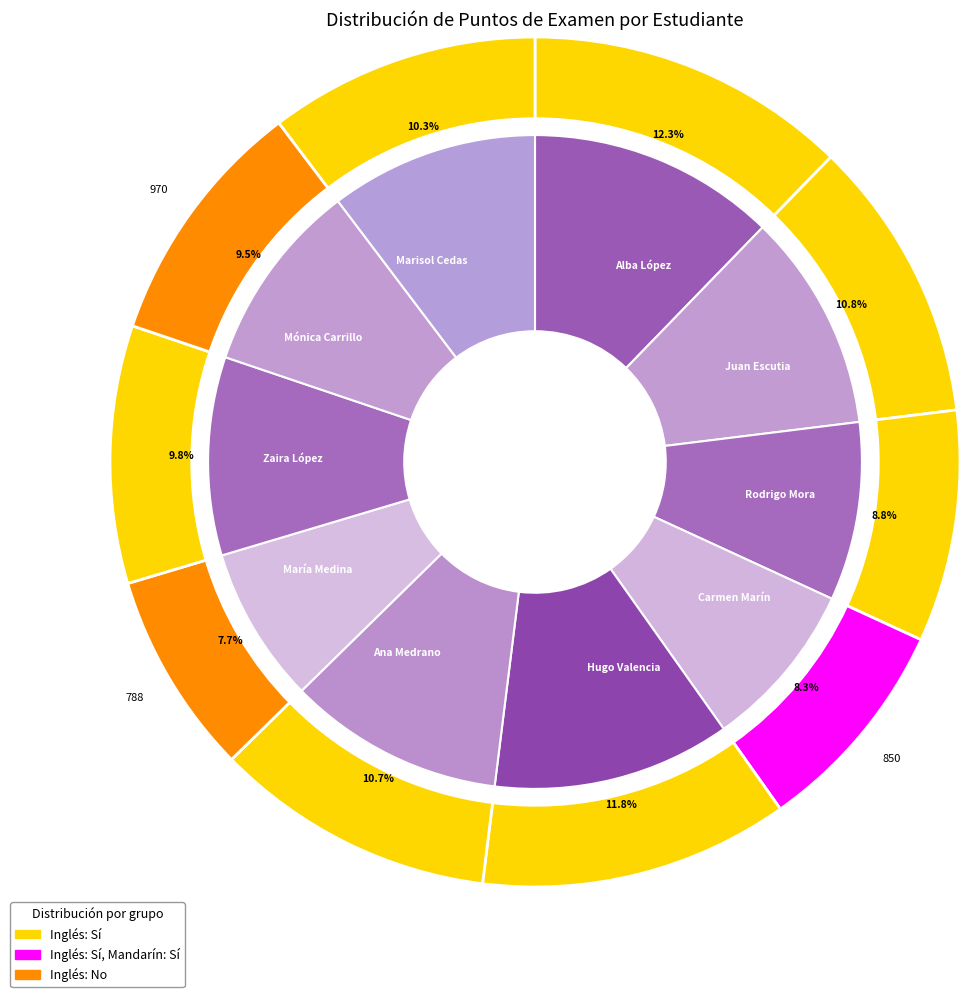

Do Marisol Cedas and Juan Escutia together represent more than half of the pie?

No